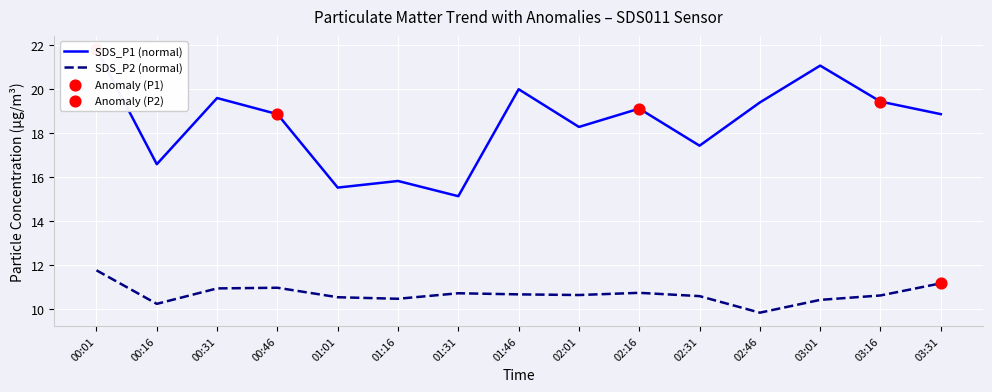

At which category is the sum across all series the highest?

00:01